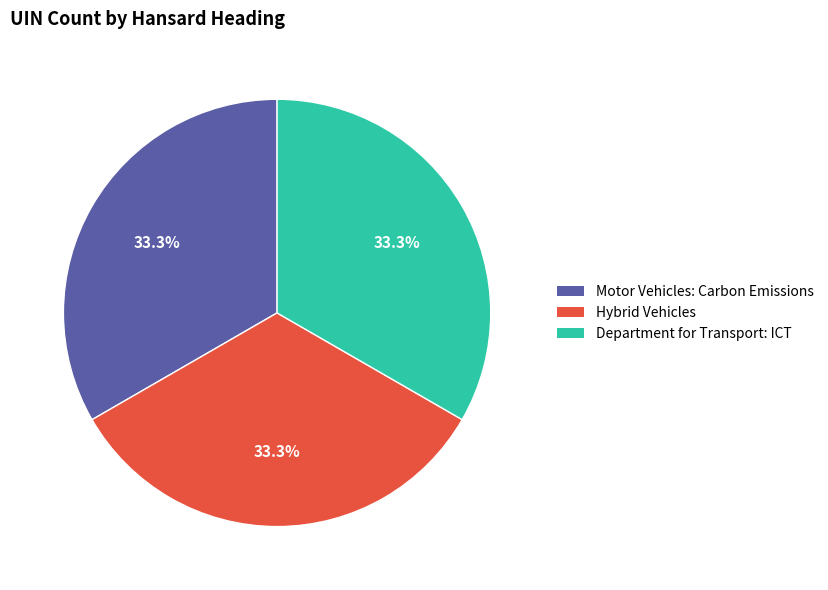

How many slices are in this pie chart?

3